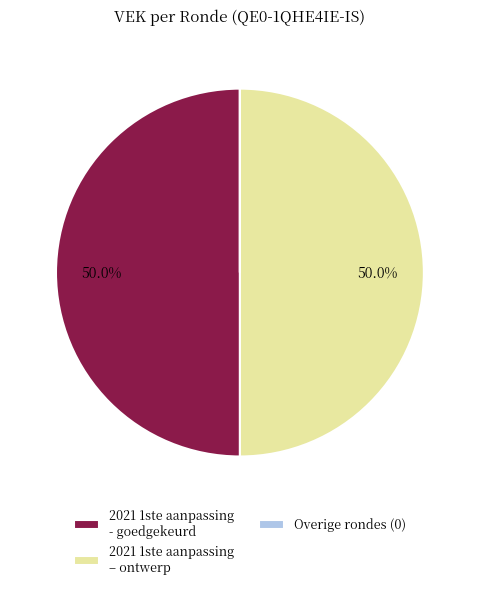

Approximately how many times larger is the value at 2021 1ste aanpassing – ontwerp compared to 2021 1ste aanpassing - goedgekeurd?

1.0